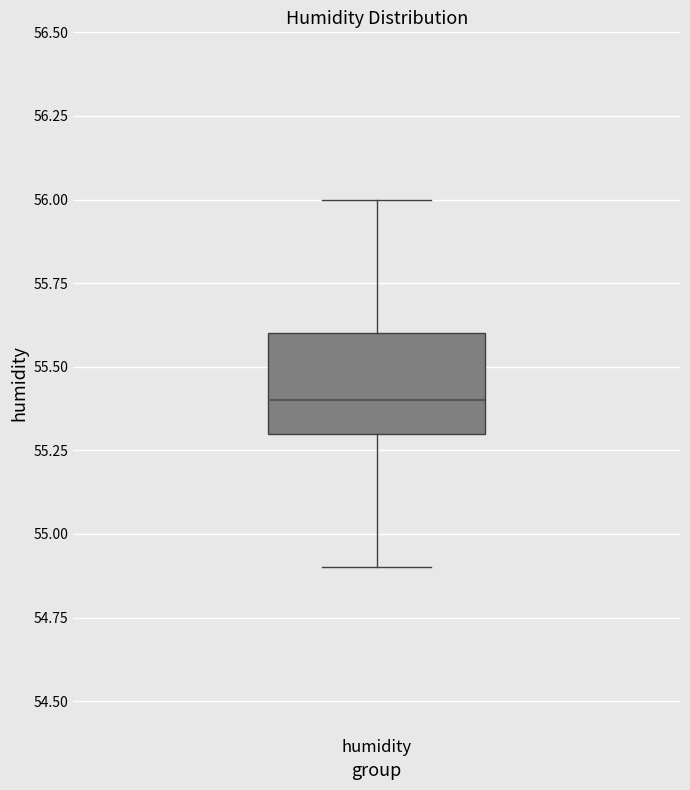

Transcribe this box plot: give where the median line is, the range the box spans, and where the two whiskers end, as read against the y-axis. The values are not printed on the chart, so give them approximately, as read against the axis.

median 55.4, box 55.3 to 55.6, whiskers 54.9 to 56.0